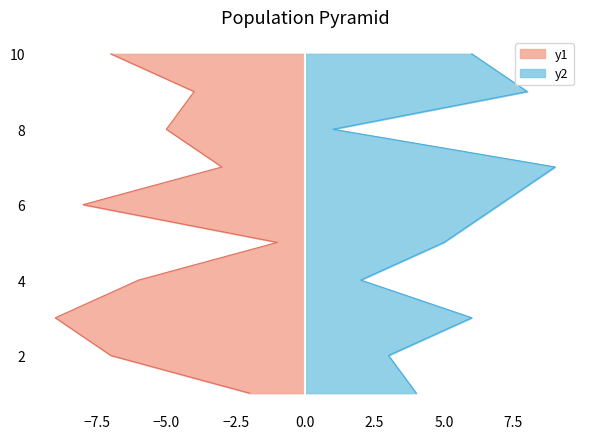

Count the number of data series in this chart.

2